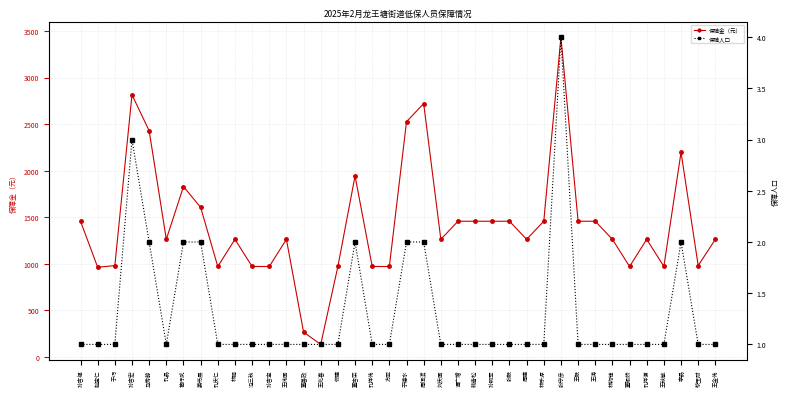

Which has a higher value, 王毅 or 林钧锋?

王毅